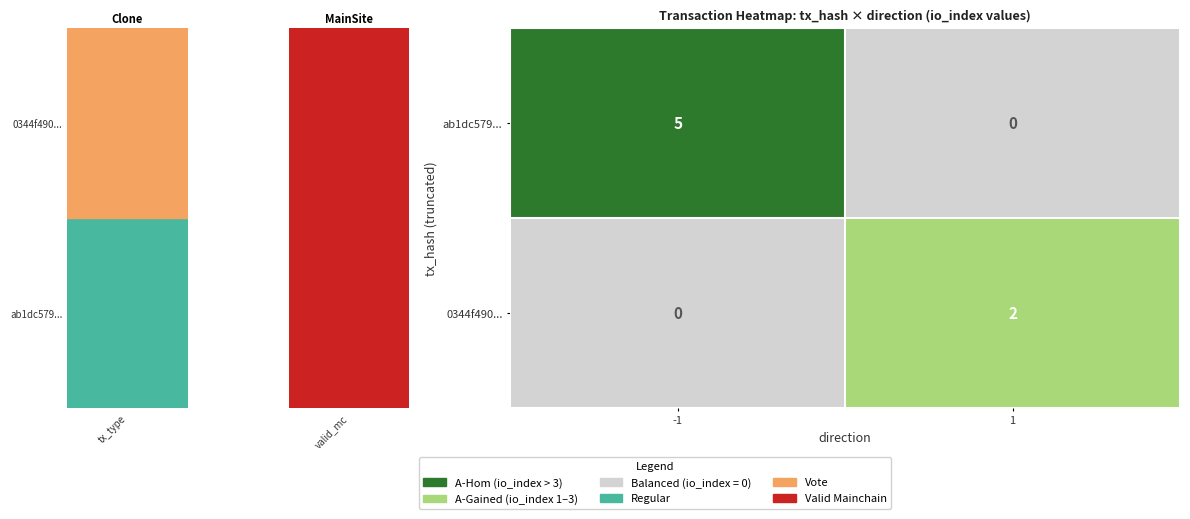

Which series has the largest total across all categories?

ab1dc579...